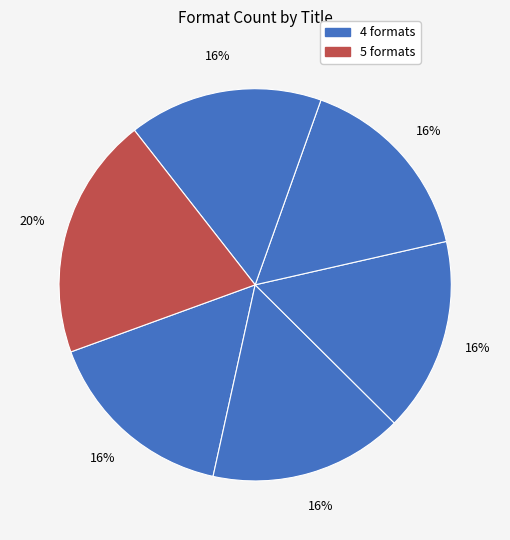

Is there a majority slice in this chart?

No